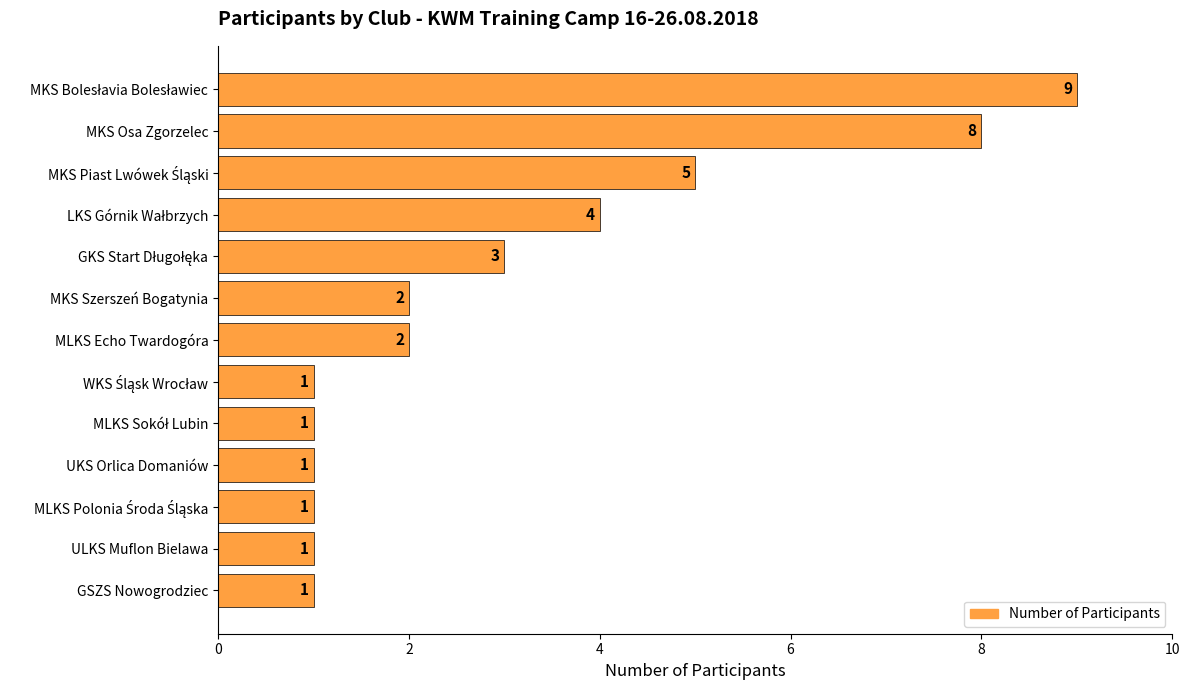

Approximately how many times larger is the value at MLKS Echo Twardogóra compared to ULKS Muflon Bielawa?

2.0